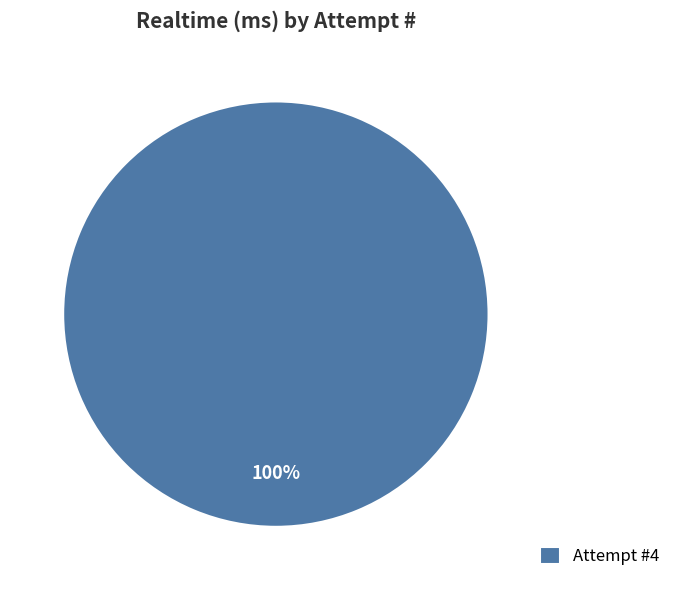

What percentage is the Attempt #4 slice, to the nearest percent?

100%